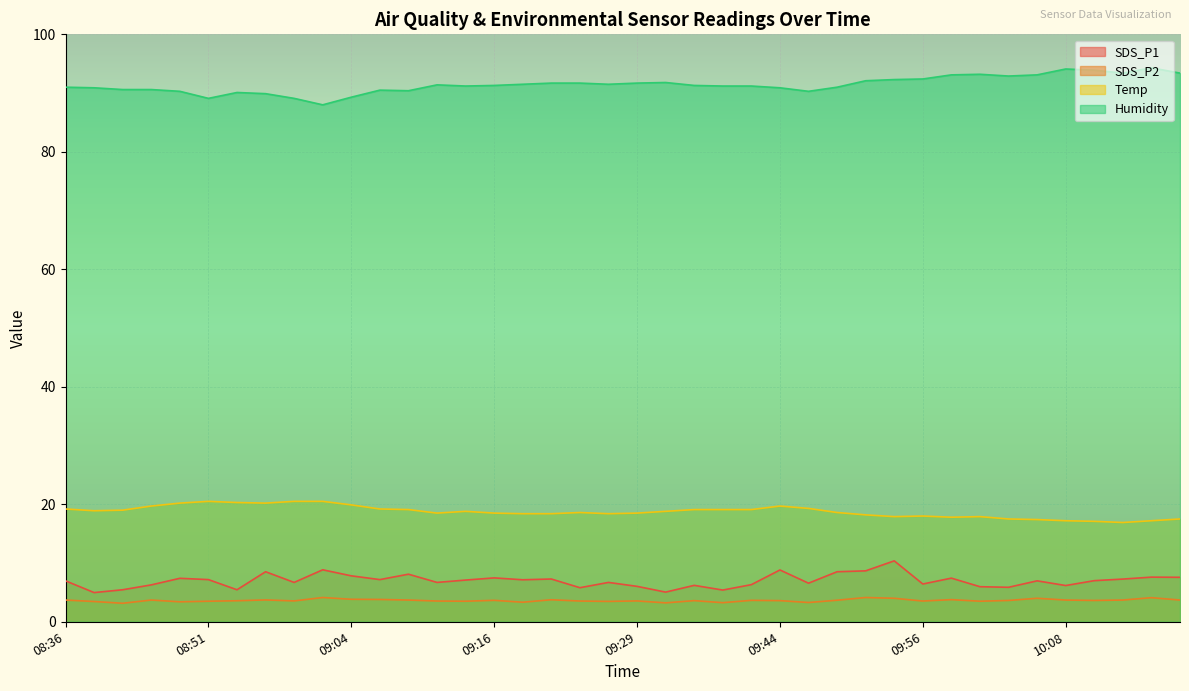

Where is SDS_P2 nearest to the value 3?

08:41